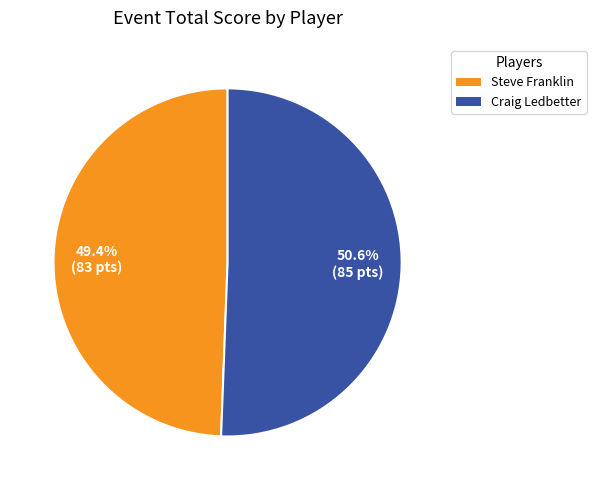

To the nearest percent, what percentage of the pie is Steve Franklin?

49%